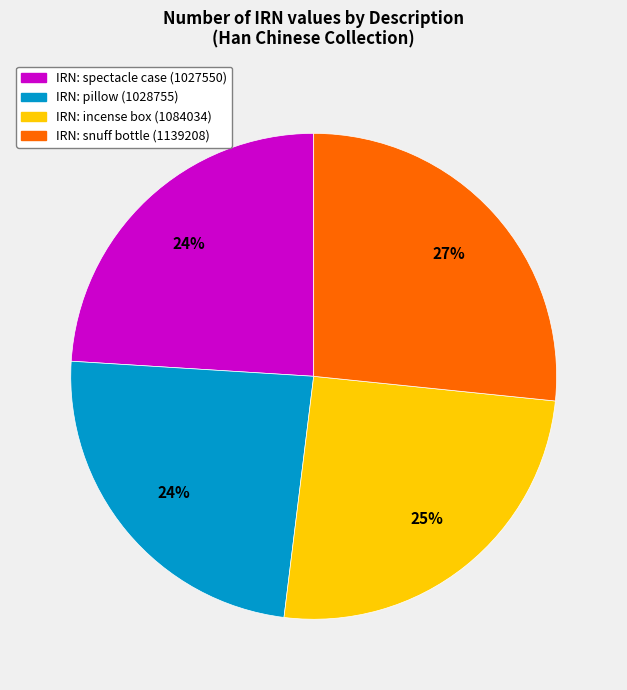

To the nearest percent, what is the average slice percentage?

25%